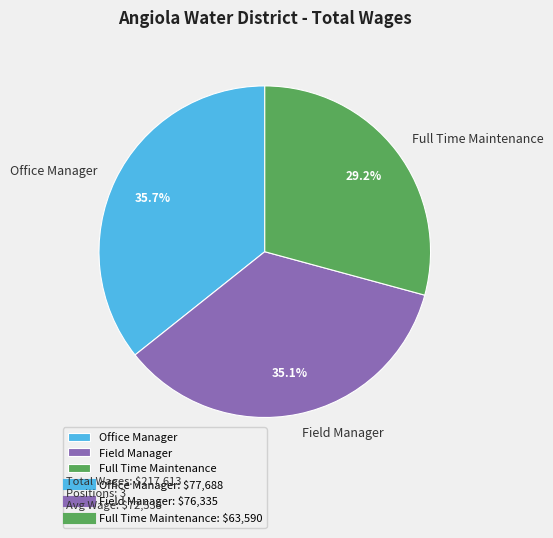

To the nearest percent, what is the difference between the Full Time Maintenance and Field Manager slice percentages?

6%